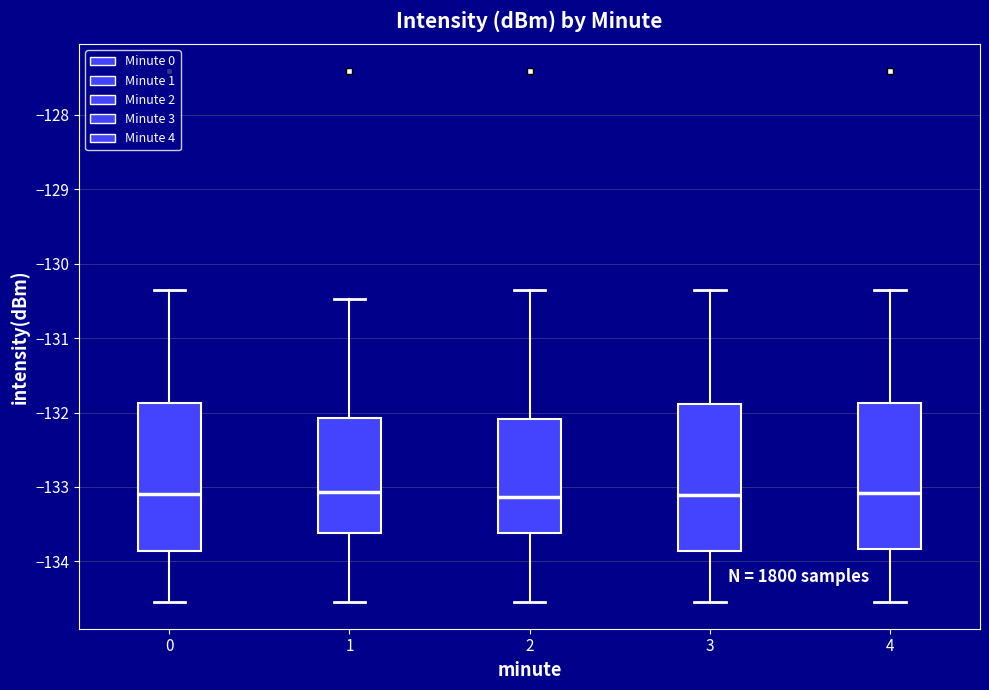

Where is the upper edge of the box at x = 1 on the y-axis? The values are not printed on the chart, so give them approximately, as read against the axis.

-132.1